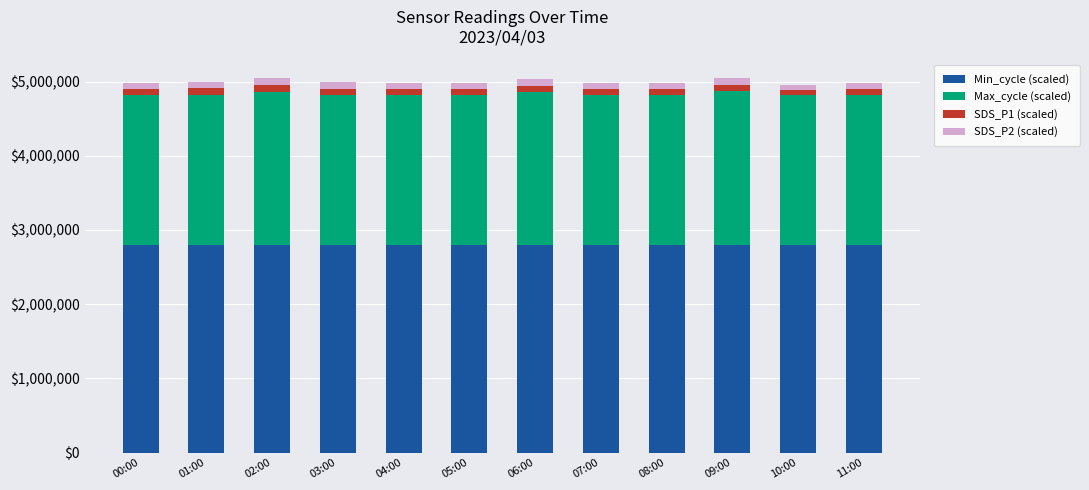

What is the highest value of the Min_cycle (scaled) series?

2800000